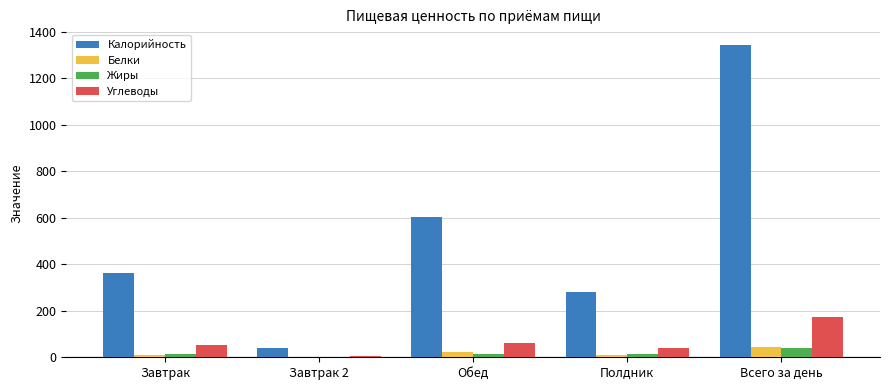

What is the difference between the Калорийность values at Всего за день and Полдник?

1062.0